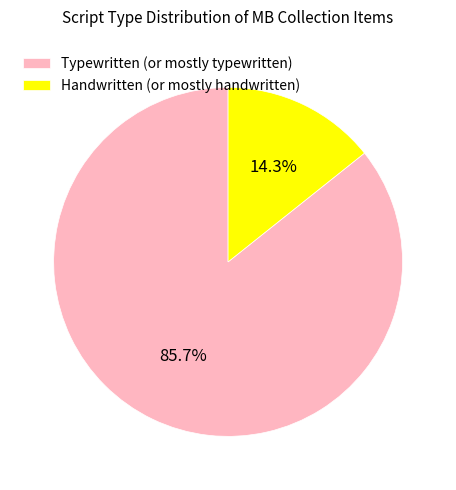

Which slice is the largest?

Typewritten (or mostly typewritten)